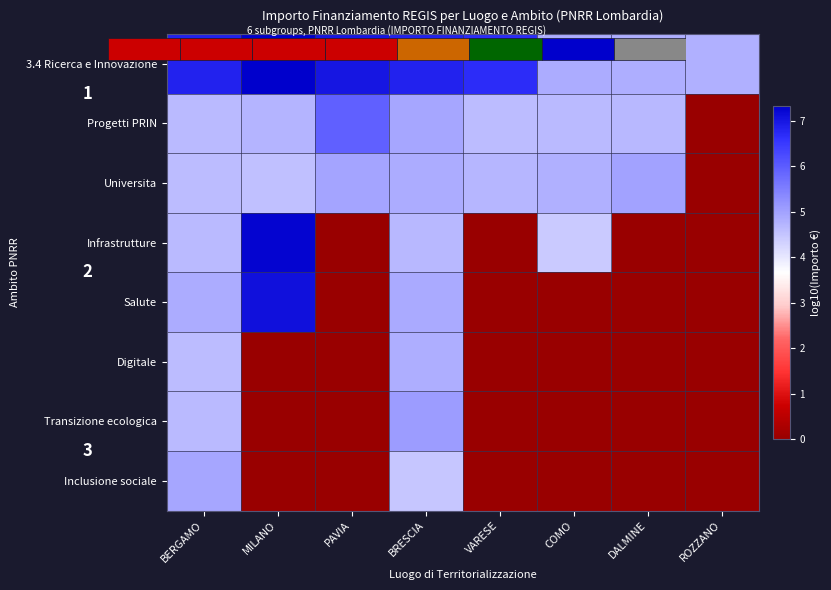

How many data points in Transizione ecologica are above 0?

2